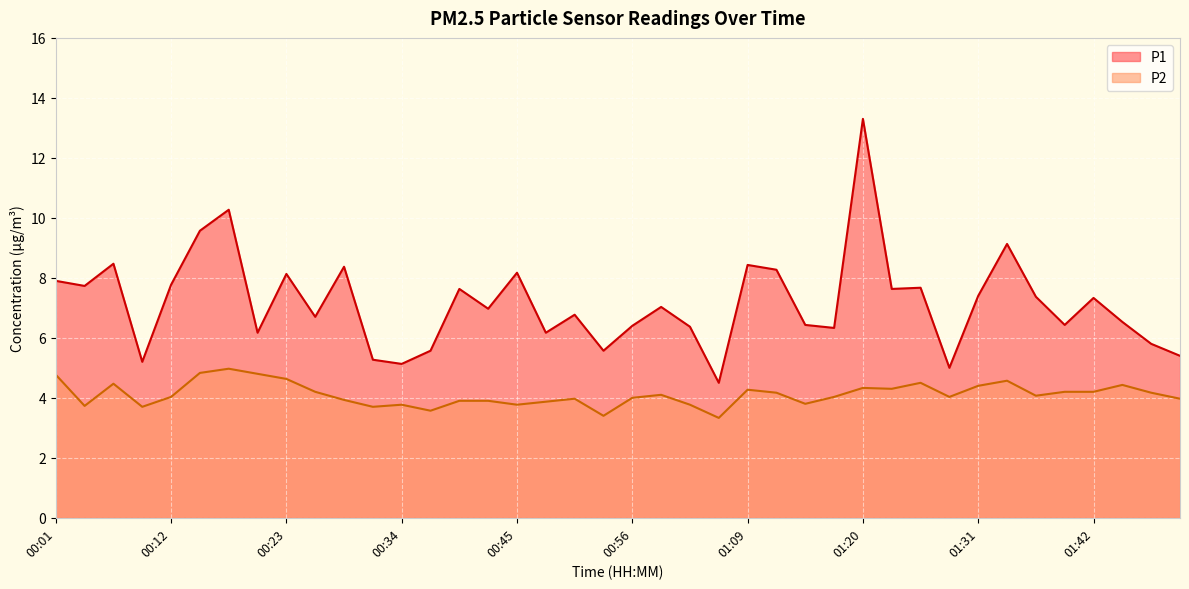

At which category does P1 reach its first local peak?

00:06